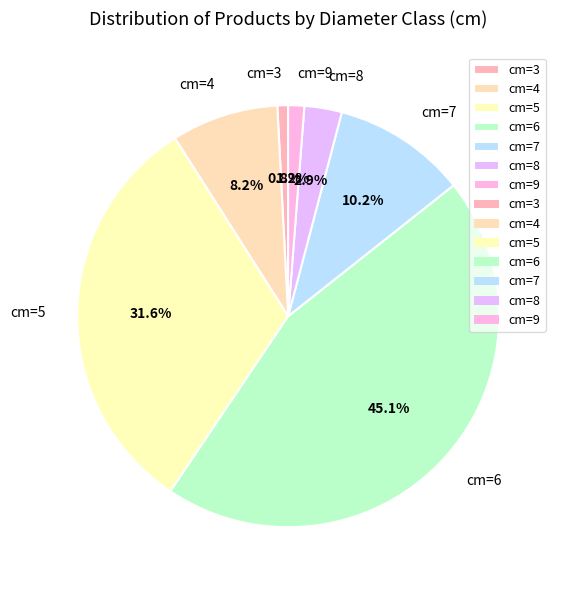

How much of the chart is everything except cm=9?

98.8%